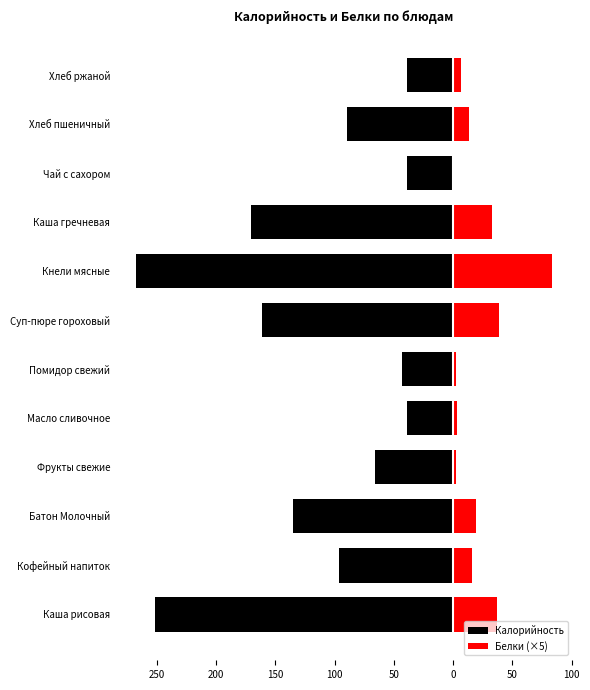

At how many categories does at least one series exceed -151?

12